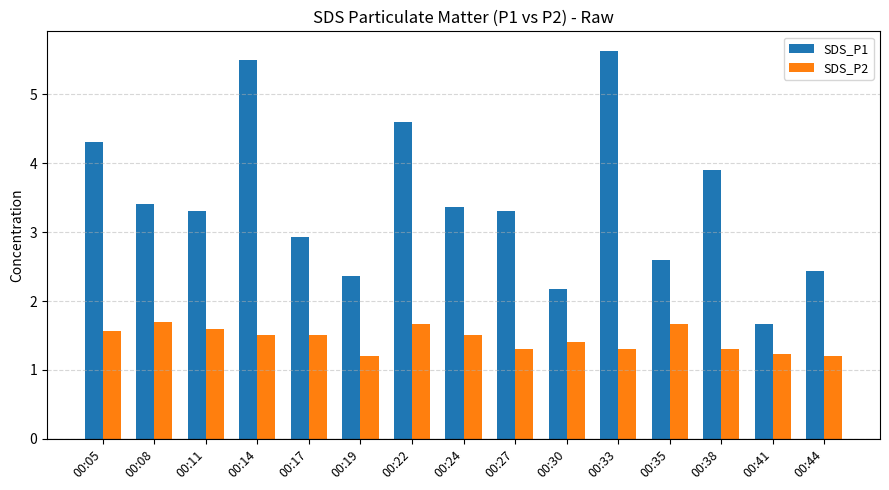

How many bars are there in each group?

2